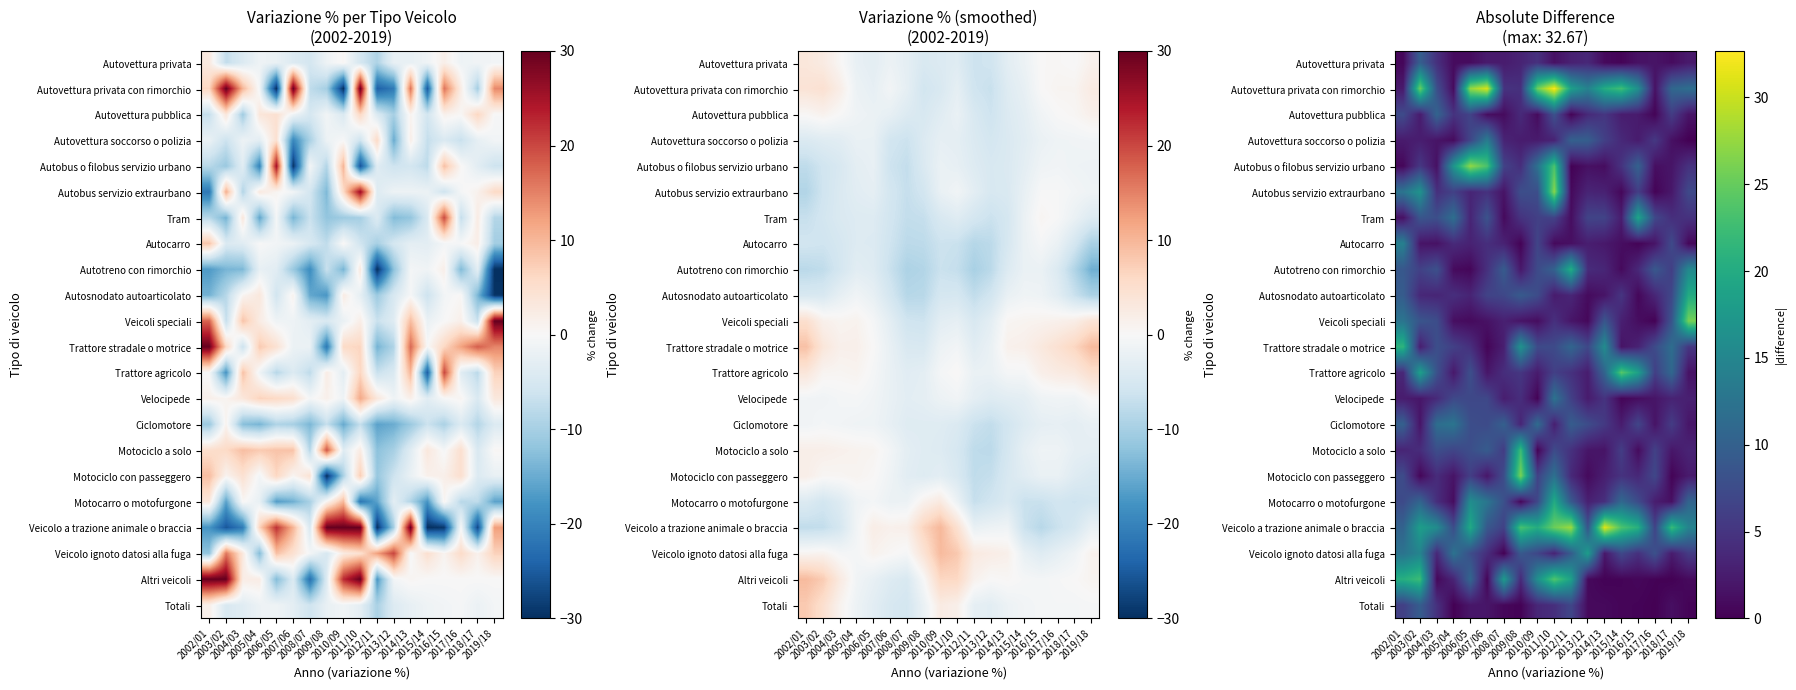

Which label corresponds to the largest value in the chart?

2011/10